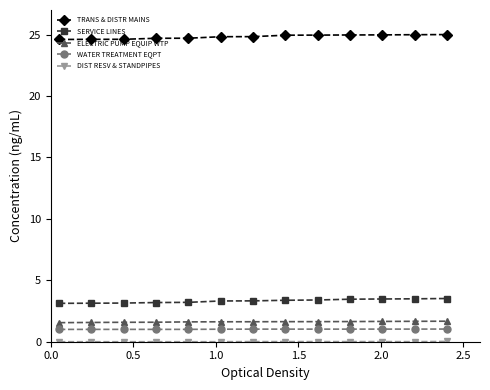

How many categories are shown in the chart?

13